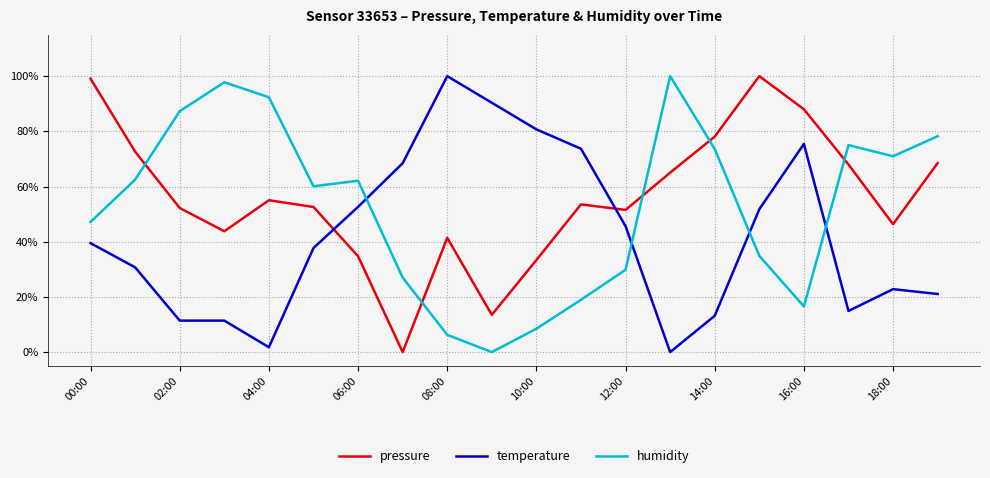

Reading left to right, extract all data points from this chart.

pressure: 1.0	0.7	0.5	0.4	0.6	0.5	0.3	0.0	0.4	0.1	0.3	0.5	0.5	0.7	0.8	1.0	0.9	0.7	0.5	0.7
temperature: 0.4	0.3	0.1	0.1	0.0	0.4	0.5	0.7	1.0	0.9	0.8	0.7	0.5	0.0	0.1	0.5	0.8	0.1	0.2	0.2
humidity: 0.5	0.6	0.9	1.0	0.9	0.6	0.6	0.3	0.1	0.0	0.1	0.2	0.3	1.0	0.7	0.3	0.2	0.7	0.7	0.8